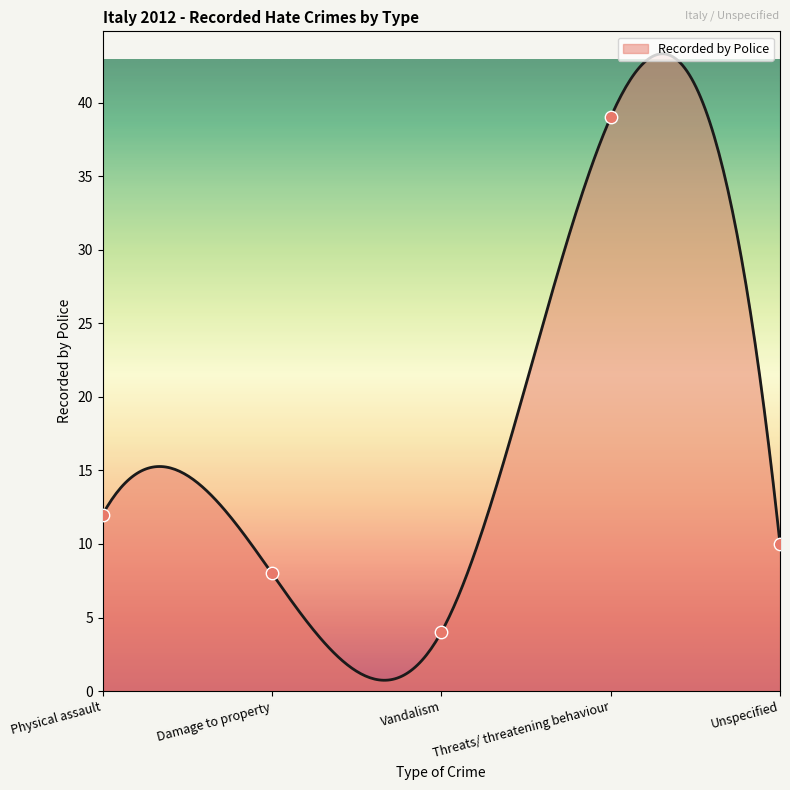

What is the change in value from Damage to property to Vandalism?

-4